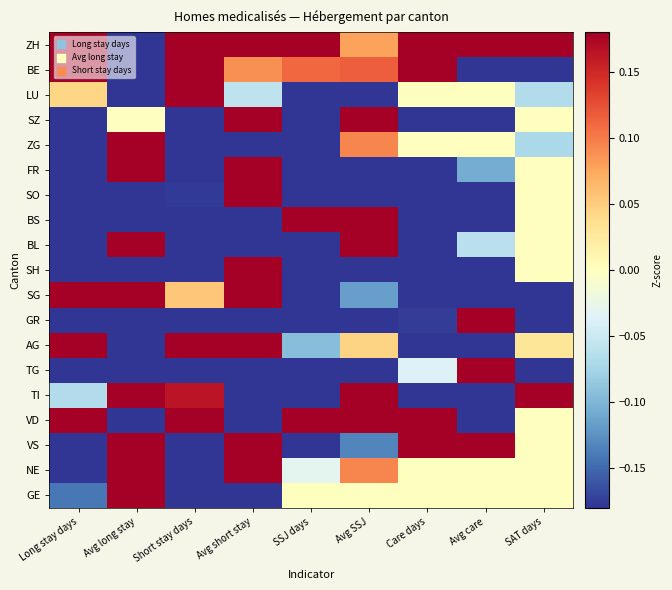

Reading left to right, extract all data points from this chart.

ZH: Long stay days=3.0	Avg long stay=-0.9	Short stay days=2.6	Avg short stay=0.7	SSJ days=0.5	Avg SSJ=0.1	Care days=1.0	Avg care=0.2	SAT days=4.0
BE: Long stay days=2.3	Avg long stay=-0.6	Short stay days=2.5	Avg short stay=0.1	SSJ days=0.1	Avg SSJ=0.1	Care days=0.2	Avg care=-0.2	SAT days=-0.3
LU: Long stay days=0.0	Avg long stay=-0.3	Short stay days=0.4	Avg short stay=-0.1	SSJ days=-0.4	Avg SSJ=-0.6	Care days=0.0	Avg care=0.0	SAT days=-0.1
SZ: Long stay days=-0.7	Avg long stay=-0.0	Short stay days=-0.5	Avg short stay=1.4	SSJ days=-0.5	Avg SSJ=0.7	Care days=-0.2	Avg care=-0.3	SAT days=0.0
ZG: Long stay days=-0.9	Avg long stay=1.0	Short stay days=-0.8	Avg short stay=-0.5	SSJ days=-0.3	Avg SSJ=0.1	Care days=0.0	Avg care=0.0	SAT days=-0.1
FR: Long stay days=-0.5	Avg long stay=0.6	Short stay days=-0.7	Avg short stay=1.3	SSJ days=-0.2	Avg SSJ=-0.4	Care days=-0.3	Avg care=-0.1	SAT days=0.0
SO: Long stay days=-0.5	Avg long stay=-0.3	Short stay days=-0.2	Avg short stay=0.3	SSJ days=-0.5	Avg SSJ=-0.3	Care days=-0.5	Avg care=-0.6	SAT days=0.0
BS: Long stay days=-0.4	Avg long stay=-0.4	Short stay days=-0.8	Avg short stay=-1.0	SSJ days=0.3	Avg SSJ=2.6	Care days=-0.4	Avg care=-0.6	SAT days=0.0
BL: Long stay days=-0.4	Avg long stay=0.4	Short stay days=-0.5	Avg short stay=-0.6	SSJ days=-0.2	Avg SSJ=0.7	Care days=-0.2	Avg care=-0.1	SAT days=0.0
SH: Long stay days=-0.8	Avg long stay=-2.0	Short stay days=-0.9	Avg short stay=0.8	SSJ days=-0.5	Avg SSJ=-0.9	Care days=-0.4	Avg care=-0.5	SAT days=0.0
SG: Long stay days=0.3	Avg long stay=1.5	Short stay days=0.1	Avg short stay=0.5	SSJ days=-0.3	Avg SSJ=-0.1	Care days=-0.4	Avg care=-0.5	SAT days=-0.3
GR: Long stay days=-0.6	Avg long stay=-1.0	Short stay days=-0.6	Avg short stay=-0.3	SSJ days=-0.5	Avg SSJ=-0.4	Care days=-0.2	Avg care=2.7	SAT days=-0.3
AG: Long stay days=0.4	Avg long stay=-1.2	Short stay days=0.9	Avg short stay=1.2	SSJ days=-0.1	Avg SSJ=0.0	Care days=-0.4	Avg care=-0.6	SAT days=0.0
TG: Long stay days=-0.4	Avg long stay=-0.3	Short stay days=-0.4	Avg short stay=-0.4	SSJ days=-0.4	Avg SSJ=-0.7	Care days=-0.0	Avg care=2.7	SAT days=-0.3
TI: Long stay days=-0.1	Avg long stay=1.4	Short stay days=0.2	Avg short stay=-1.3	SSJ days=-0.4	Avg SSJ=0.5	Care days=-0.4	Avg care=-0.2	SAT days=1.1
VD: Long stay days=0.5	Avg long stay=-1.0	Short stay days=0.3	Avg short stay=-1.8	SSJ days=4.1	Avg SSJ=1.3	Care days=4.0	Avg care=-0.2	SAT days=0.0
VS: Long stay days=-0.4	Avg long stay=0.5	Short stay days=-0.3	Avg short stay=0.4	SSJ days=-0.2	Avg SSJ=-0.1	Care days=0.2	Avg care=0.9	SAT days=0.0
NE: Long stay days=-0.7	Avg long stay=0.8	Short stay days=-0.4	Avg short stay=1.2	SSJ days=-0.0	Avg SSJ=0.1	Care days=0.0	Avg care=0.0	SAT days=0.0
GE: Long stay days=-0.1	Avg long stay=1.7	Short stay days=-0.9	Avg short stay=-2.0	SSJ days=0.0	Avg SSJ=0.0	Care days=0.0	Avg care=0.0	SAT days=0.0